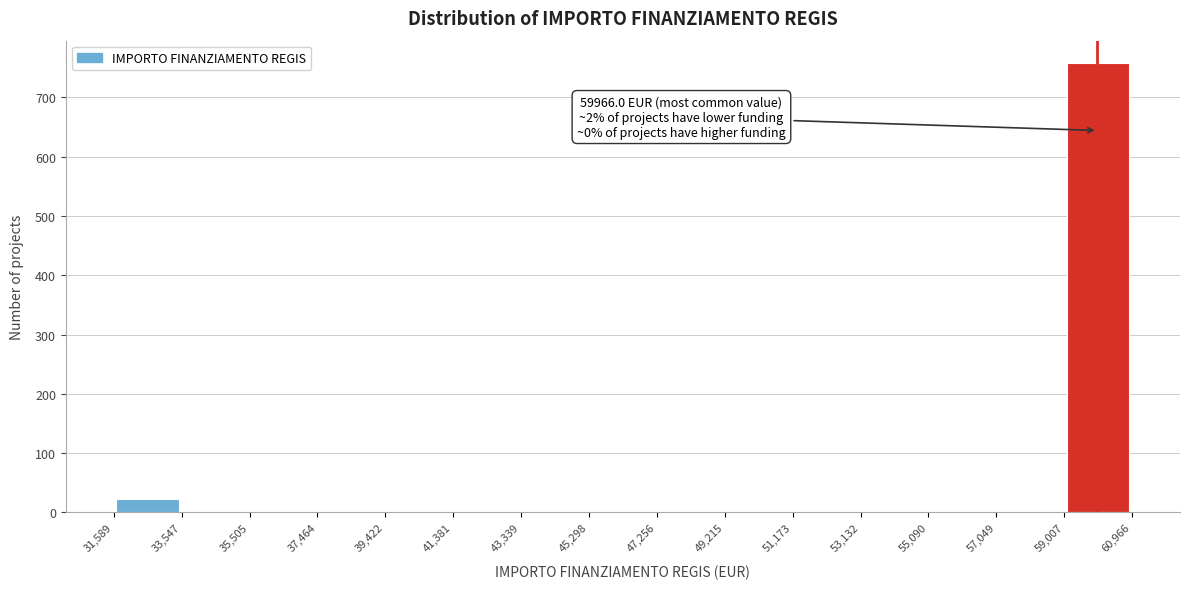

Over which range of the x-axis is the bar tallest?

59,007 to 60,966